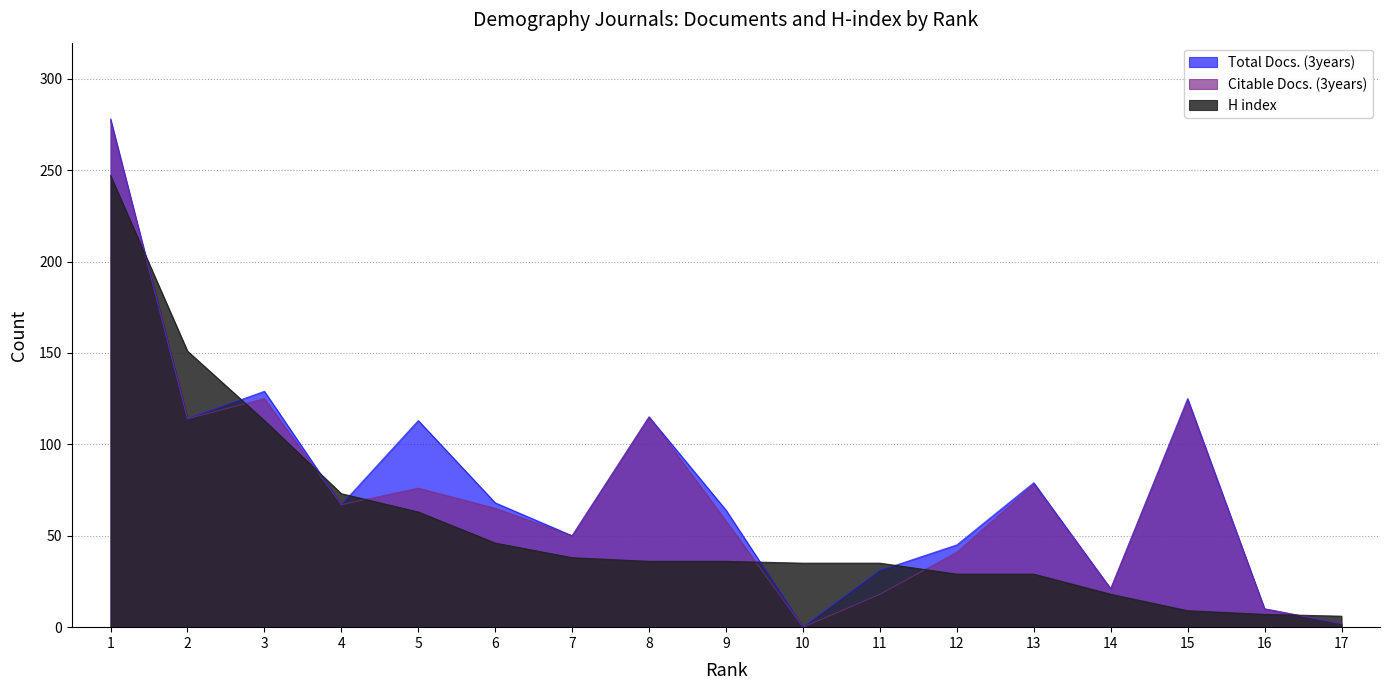

True or false: H index and Citable Docs. (3years) intersect in this chart.

True